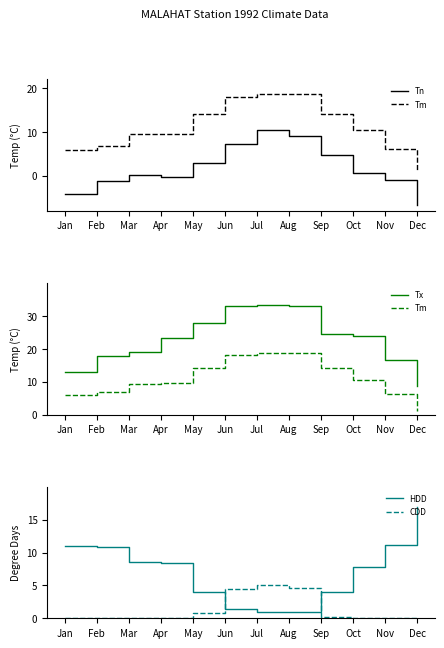

True or false: HDD and Tm cross at least once.

True